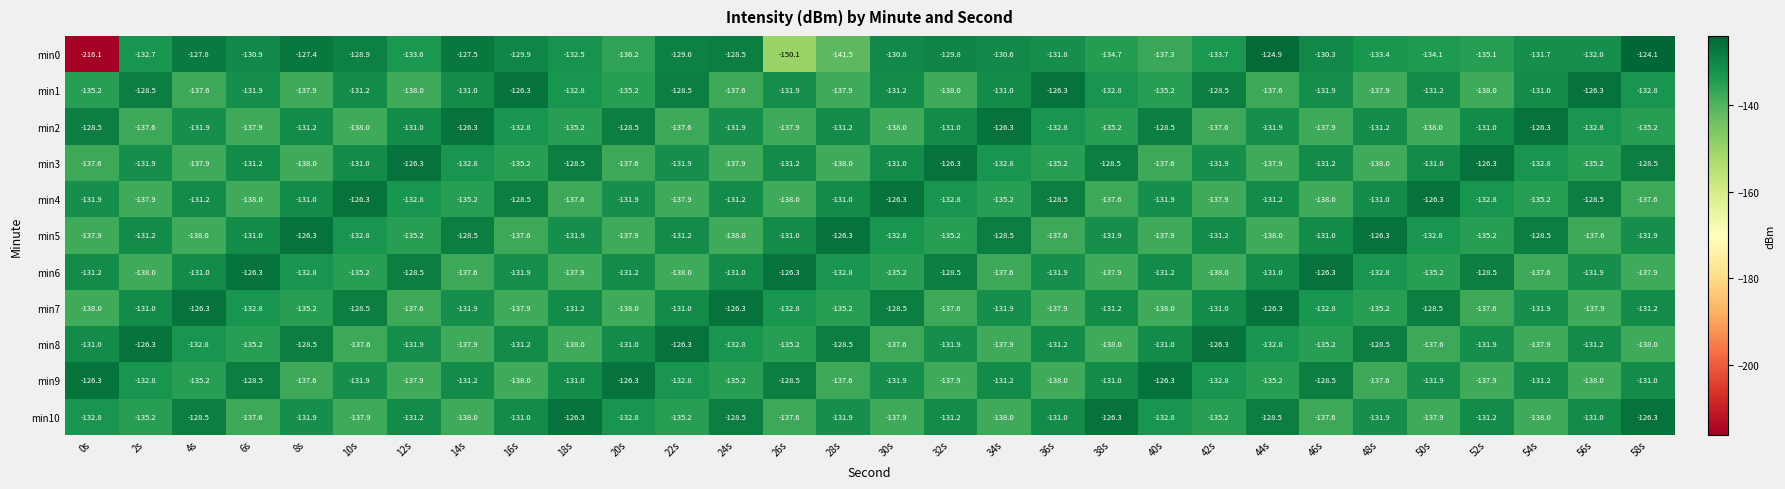

True or false: min4 has a value of -40.1 at 14s.

False